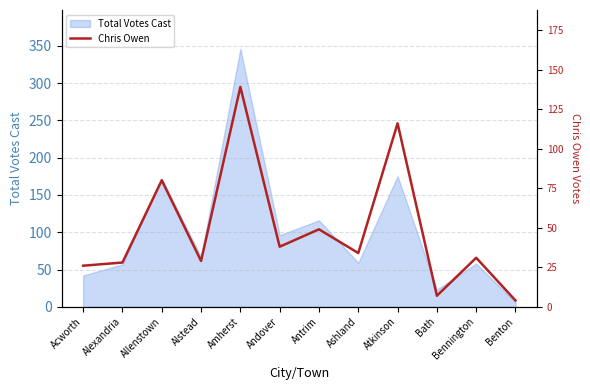

Where is the data nearest to the value 71?

Allenstown